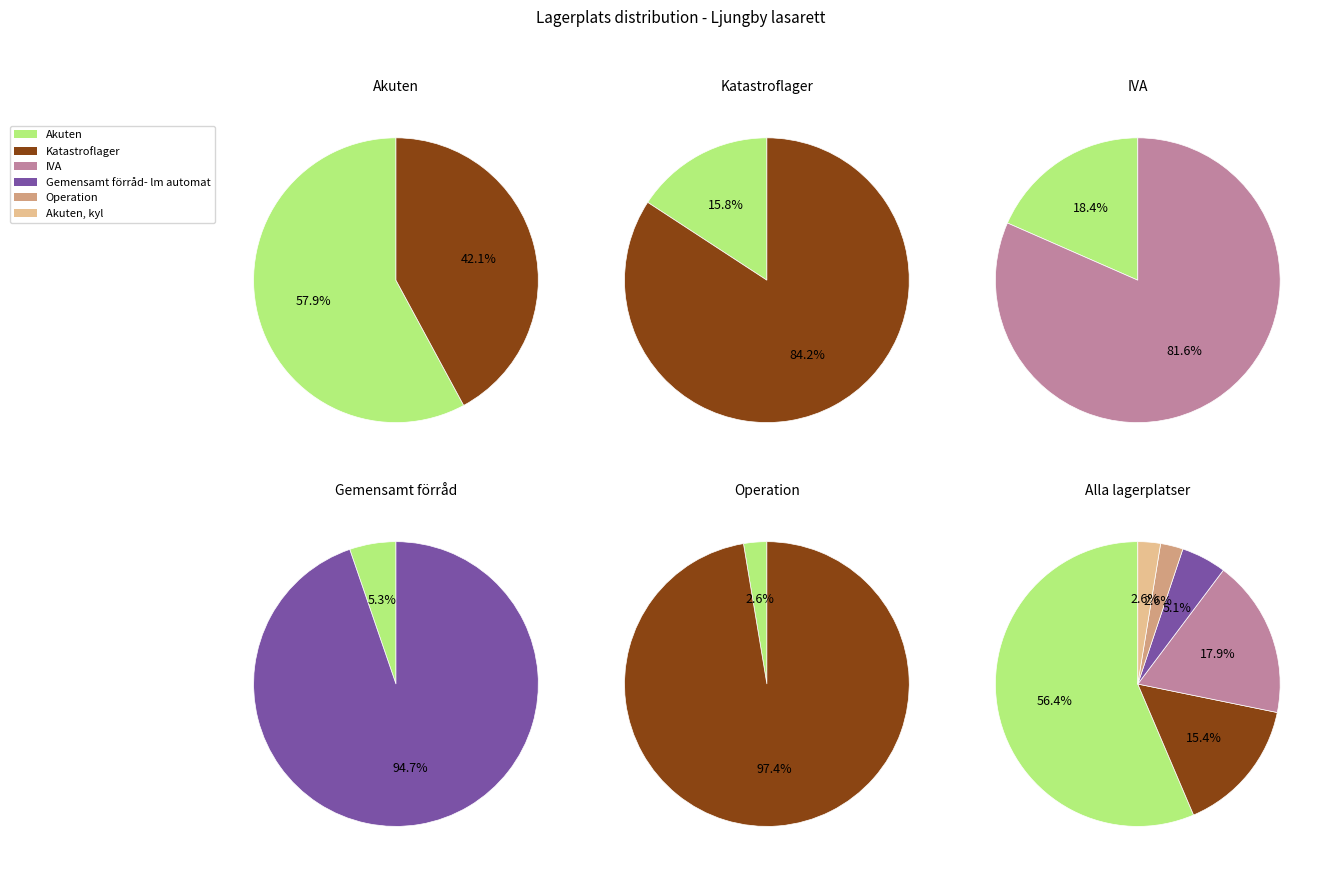

Is it true that Akuten, kyl is 3% of the pie?

True